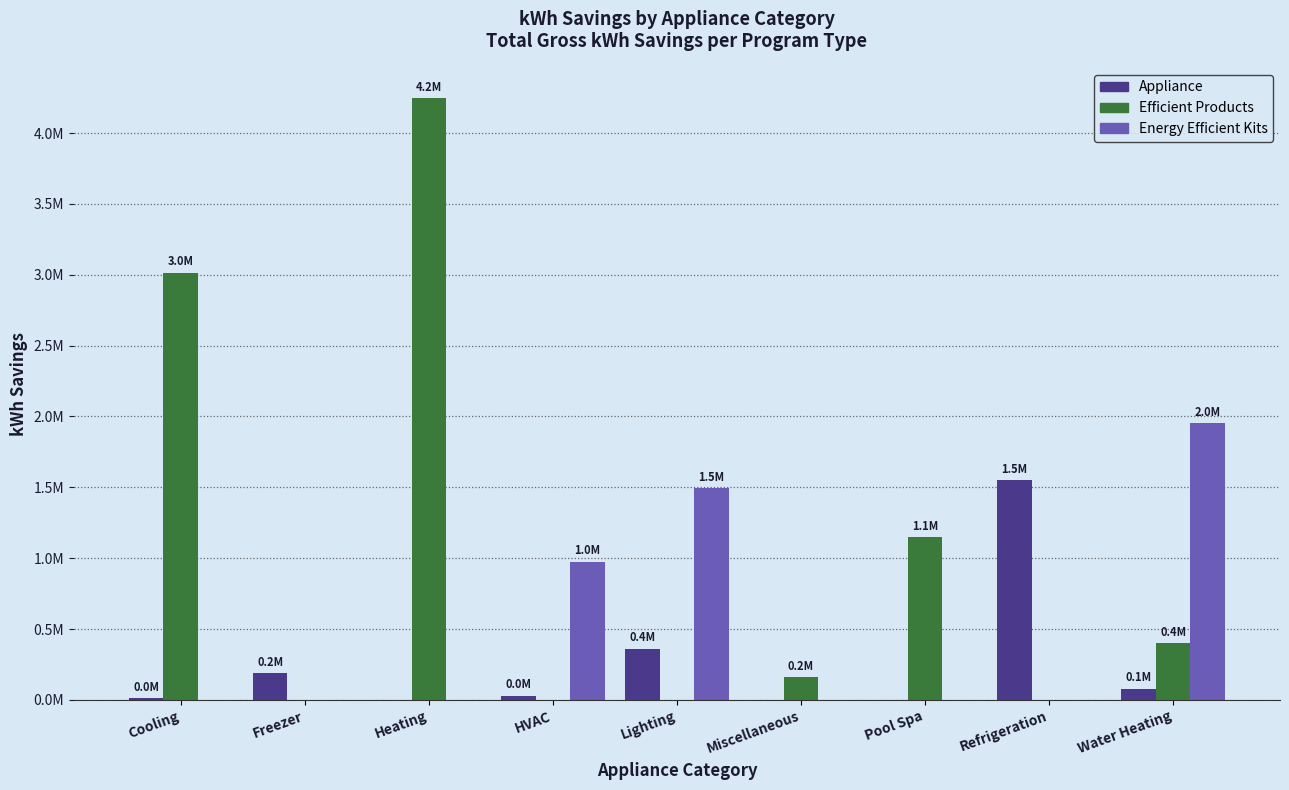

What is the highest value of the Efficient Products series?

4247501.8